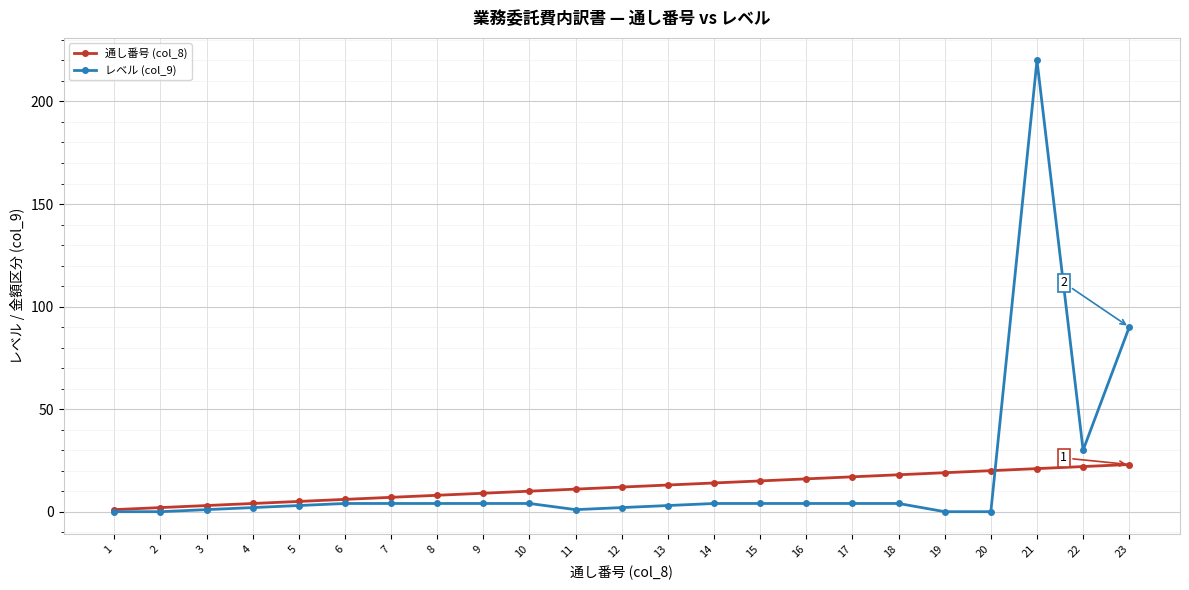

Is the value of 通し番号 (col_8) at 21 greater than the value of レベル (col_9) at 17?

Yes